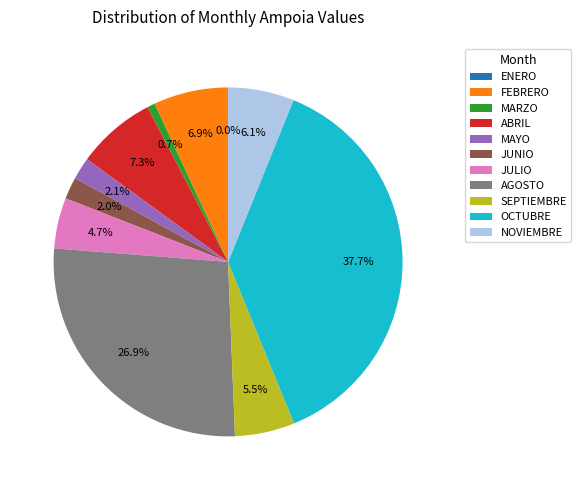

What is the total percentage of MARZO and FEBRERO?

7.6%